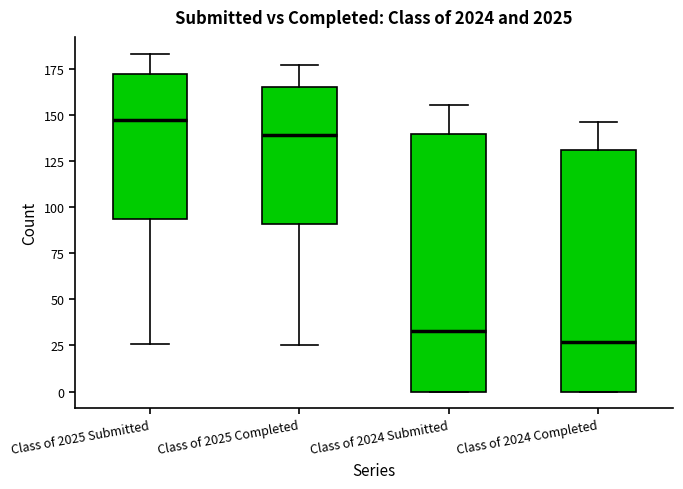

Reading left to right, transcribe this box plot: for each box, give where its median line is, the range the box spans, and where its two whiskers end, as read against the y-axis. The values are not printed on the chart, so give them approximately, as read against the axis.

Class of 2025 Submitted: median 145, box 95 to 170, whiskers 25 to 185
Class of 2025 Completed: median 140, box 90 to 165, whiskers 25 to 175
Class of 2024 Submitted: median 35, box 0 to 140, whiskers 0 to 155
Class of 2024 Completed: median 25, box 0 to 130, whiskers 0 to 145